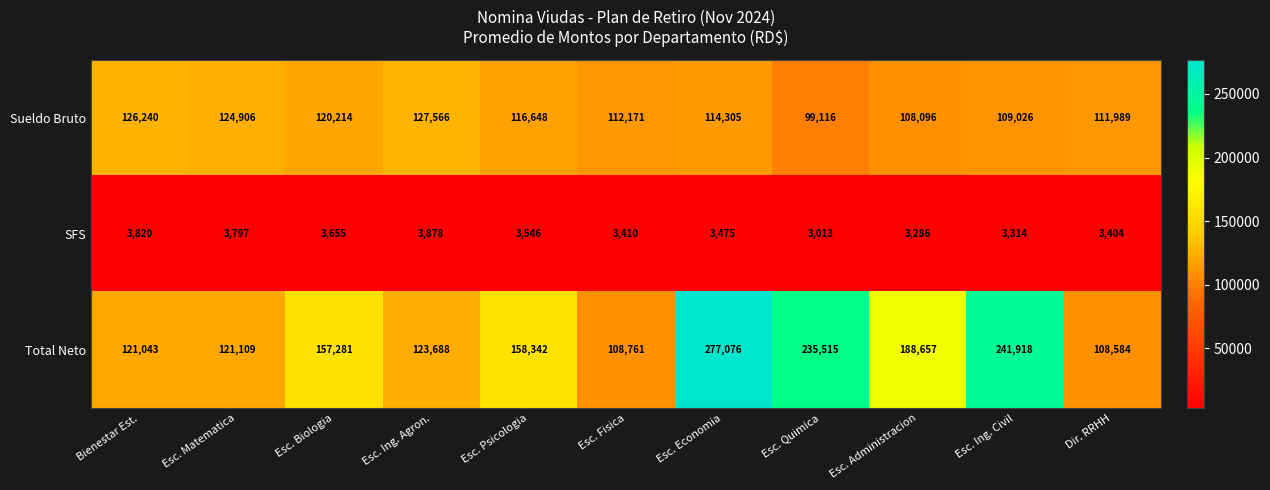

How many data points does each series have?

11